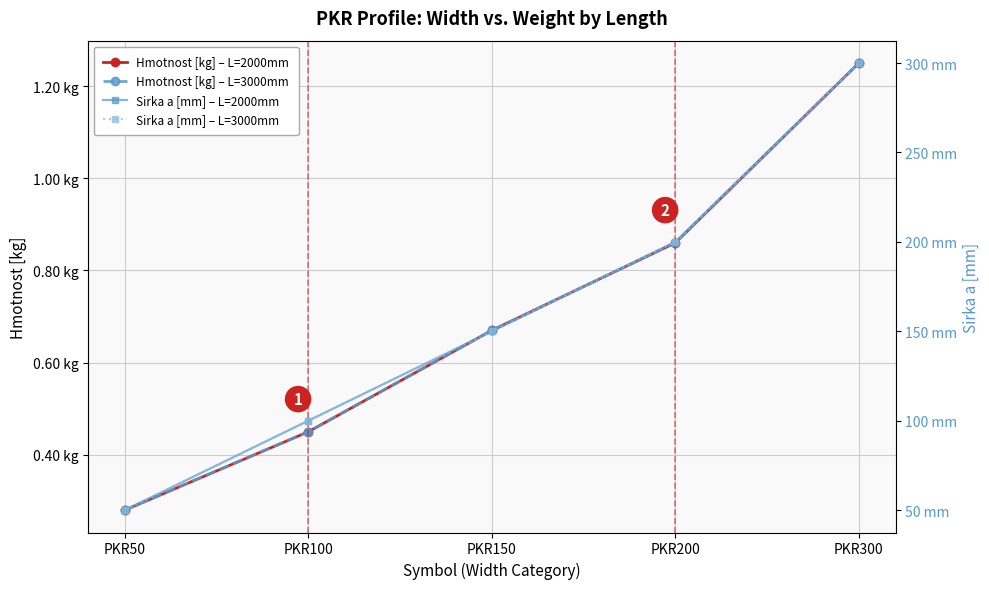

What are all the series names shown in the legend?

Hmotnost [kg] – L=2000mm, Hmotnost [kg] – L=3000mm, Sirka a [mm] – L=2000mm, Sirka a [mm] – L=3000mm